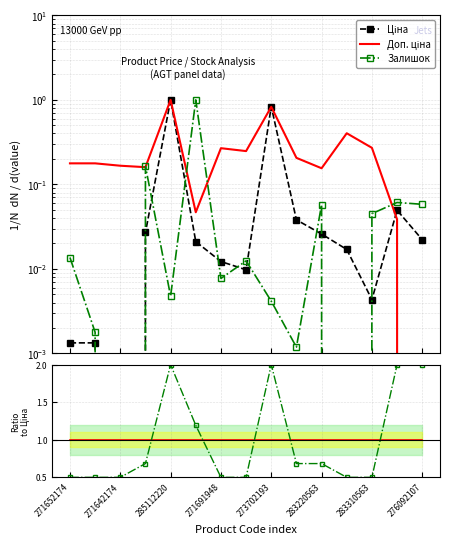

True or false: Залишок ratio has a value of 0.3 at 271691948.

False